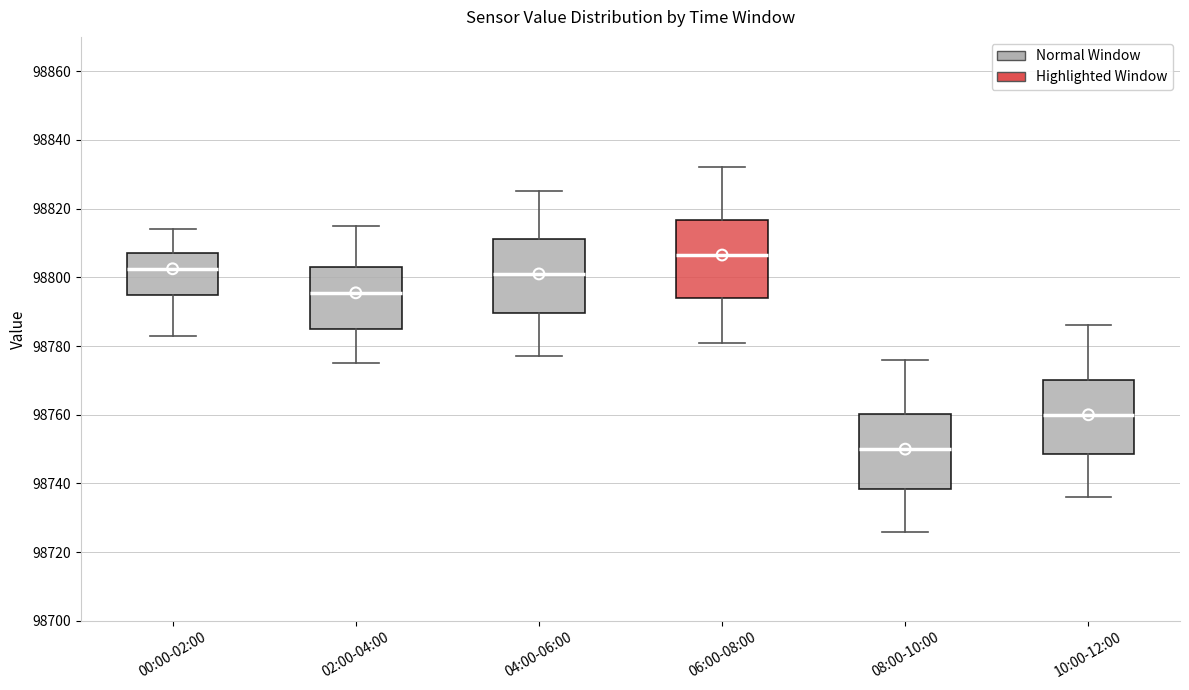

Where does the median line of the box for 02:00-04:00 sit on the y-axis? The values are not printed on the chart, so give them approximately, as read against the axis.

98796